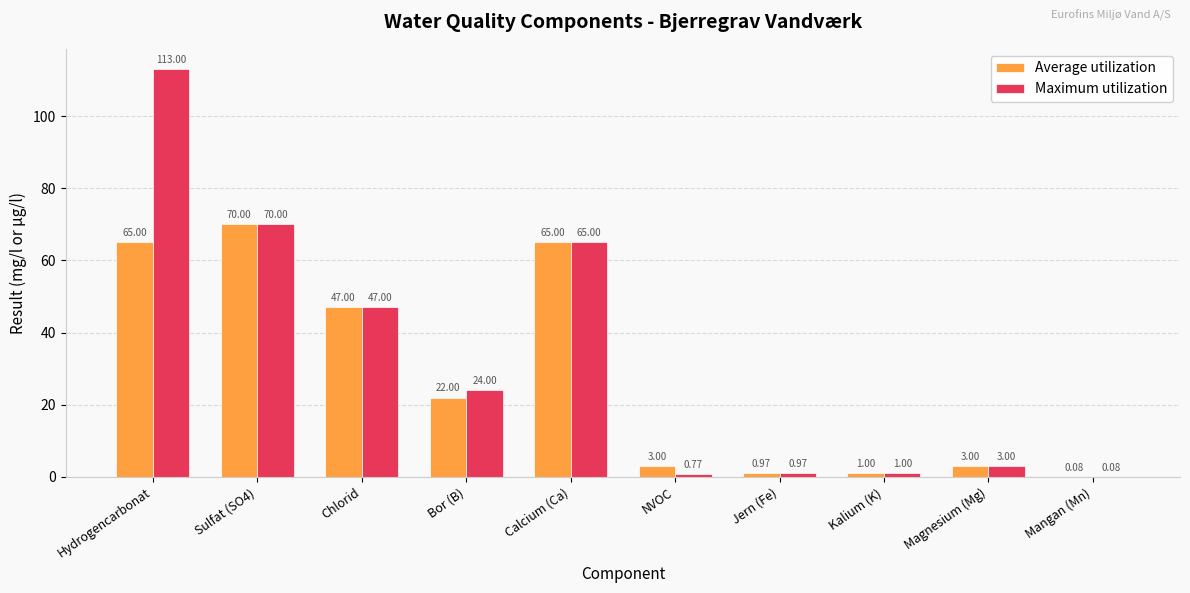

What are all the series names shown in the legend?

Average utilization, Maximum utilization